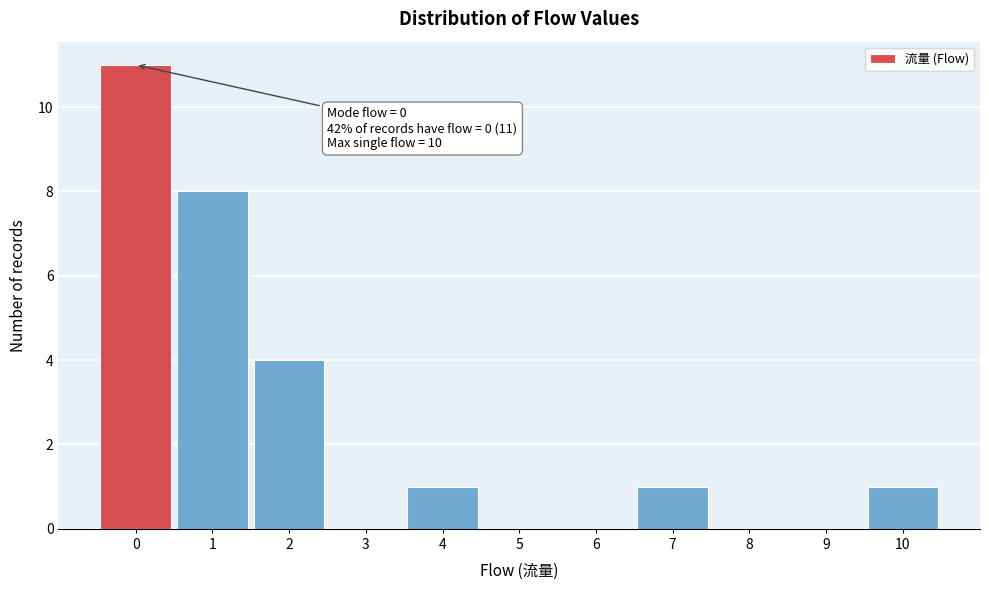

Which range on the x-axis has the tallest bar?

-0.5 to 0.5